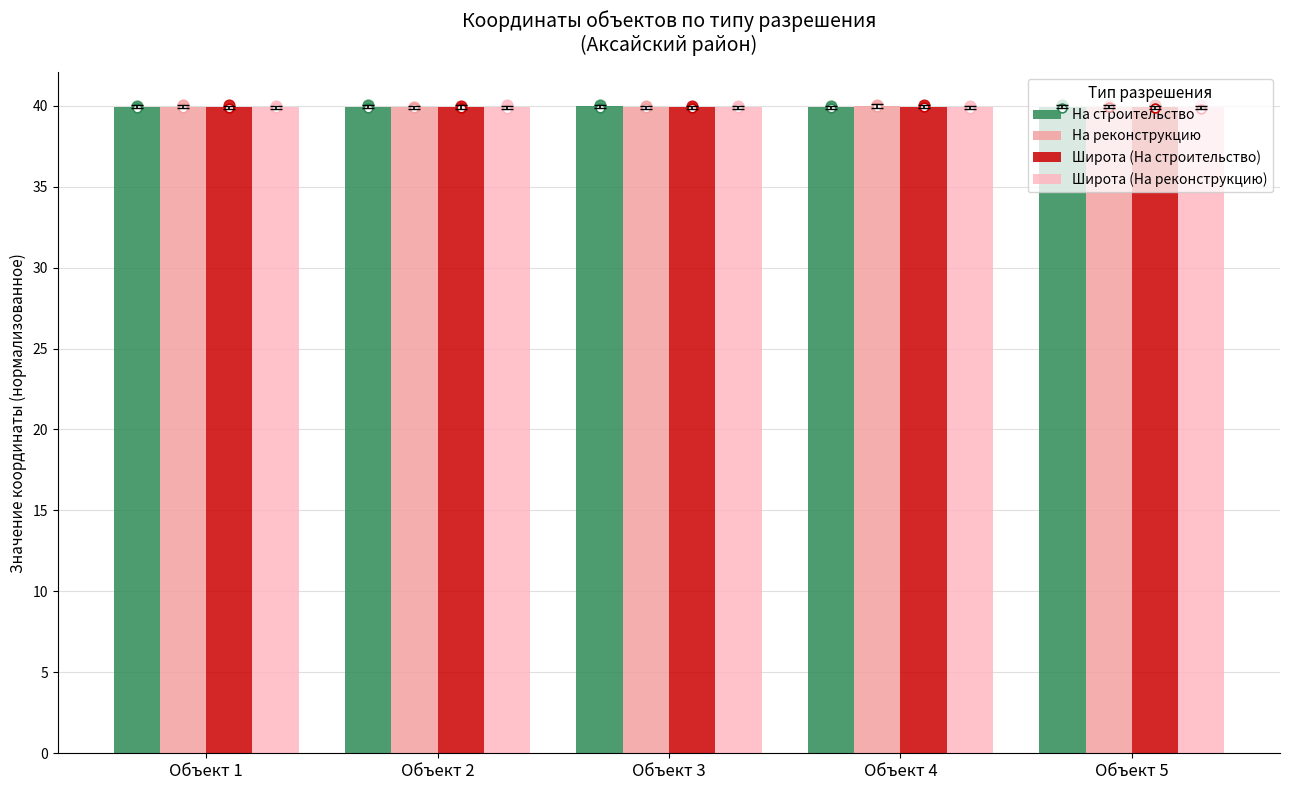

Which series has the largest total across all categories?

На строительство